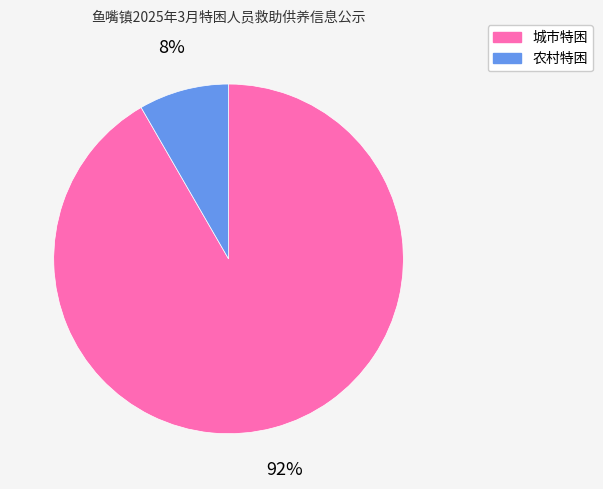

Is the sum of 城市特困 and 农村特困 greater than half?

Yes